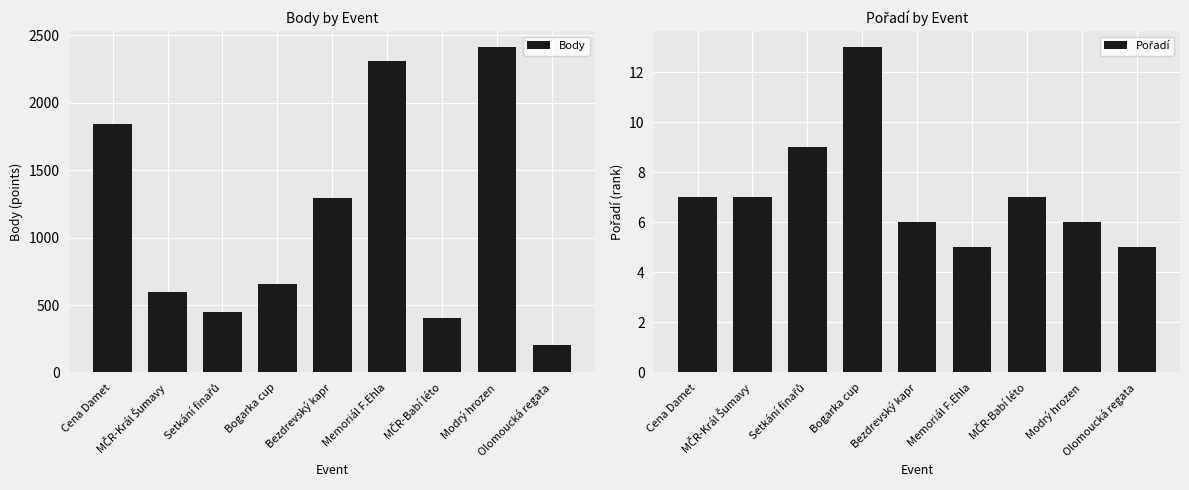

What is the sum of all Pořadí values?

65